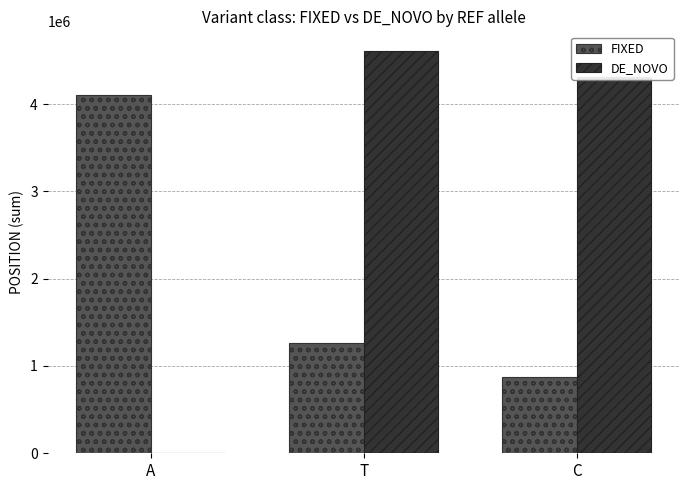

How many categories are shown in the chart?

3